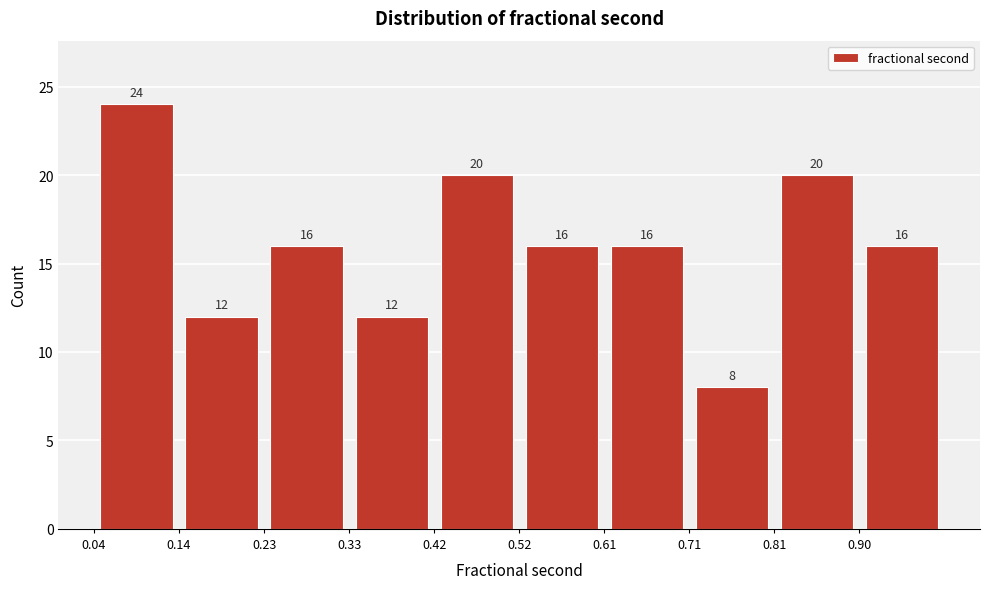

Over which range of the x-axis is the bar tallest?

0.04 to 0.14